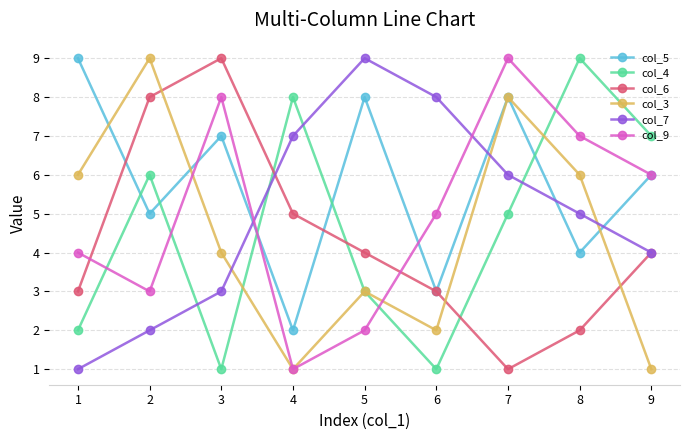

Which series ends up on top after the final intersection of col_5 and col_7?

col_5